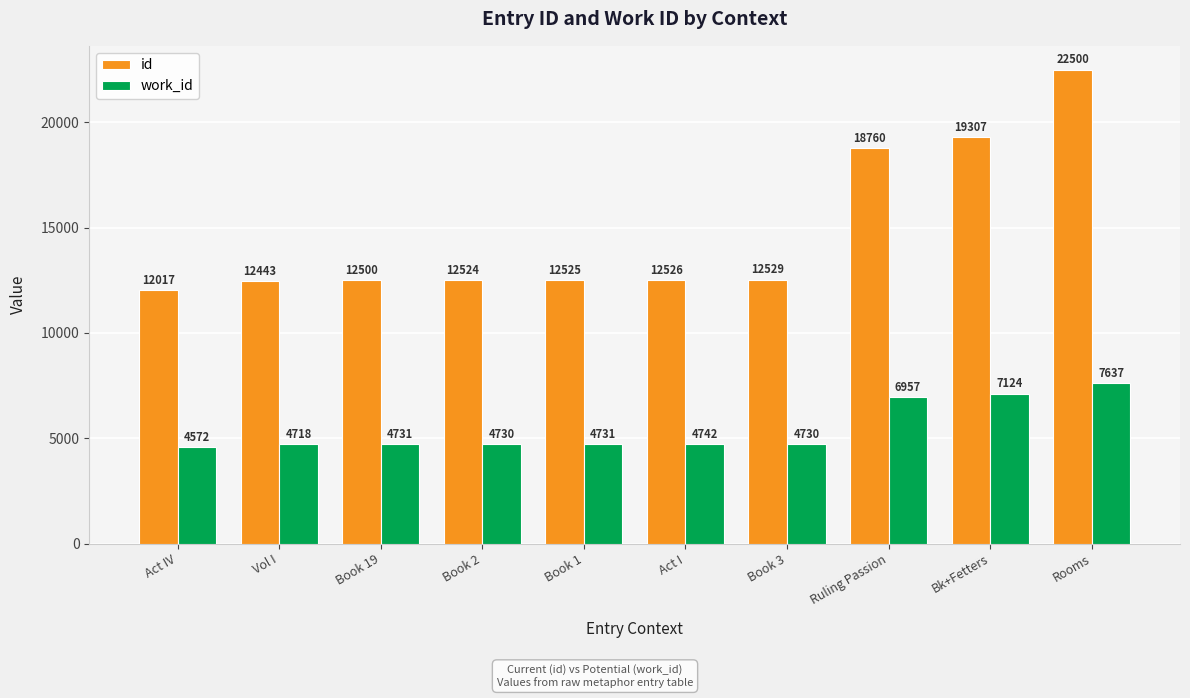

What is the difference between the highest and lowest values at Book 19?

7769